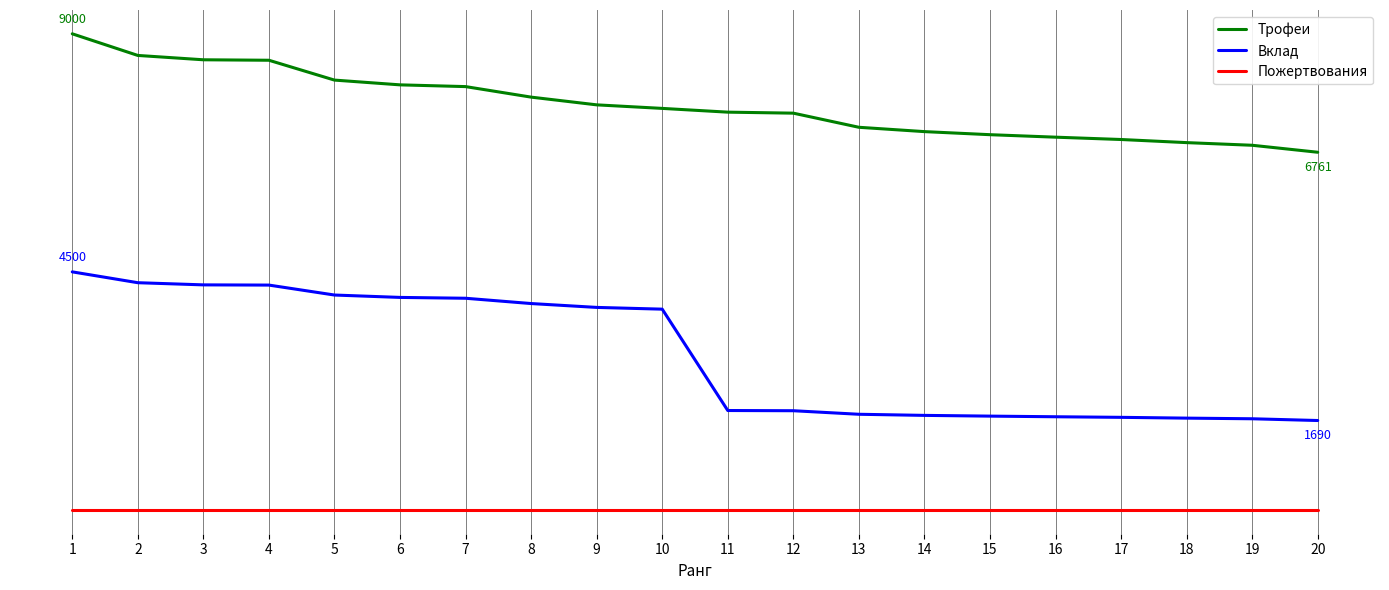

What are all the series names shown in the legend?

Трофеи, Вклад, Пожертвования